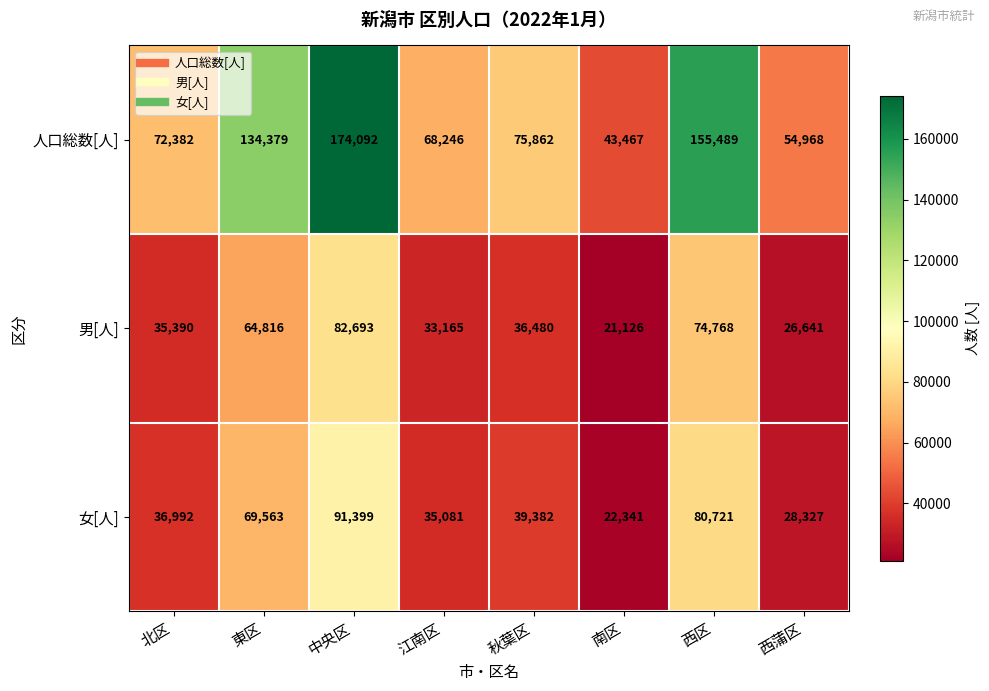

Which series has the largest range (max minus min)?

人口総数[人]